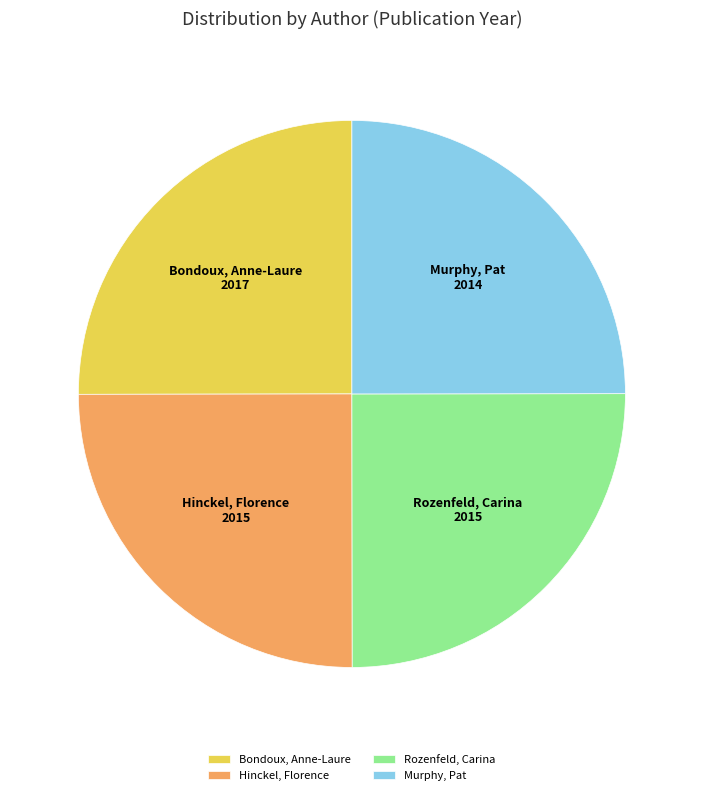

Does Bondoux, Anne-Laure represent more than half of the total?

No